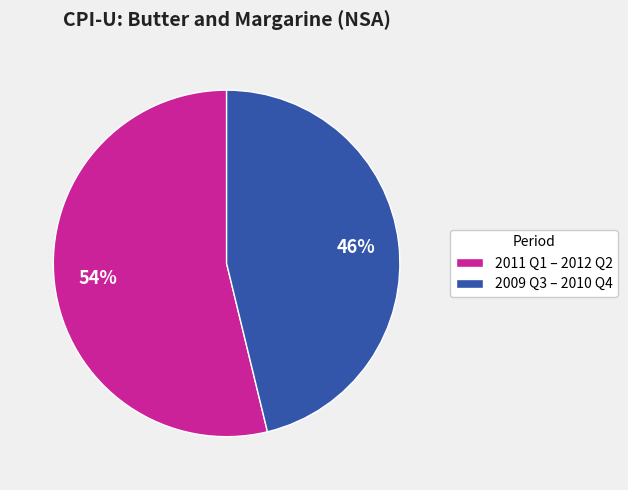

Which slice is the largest?

2011 Q1 – 2012 Q2